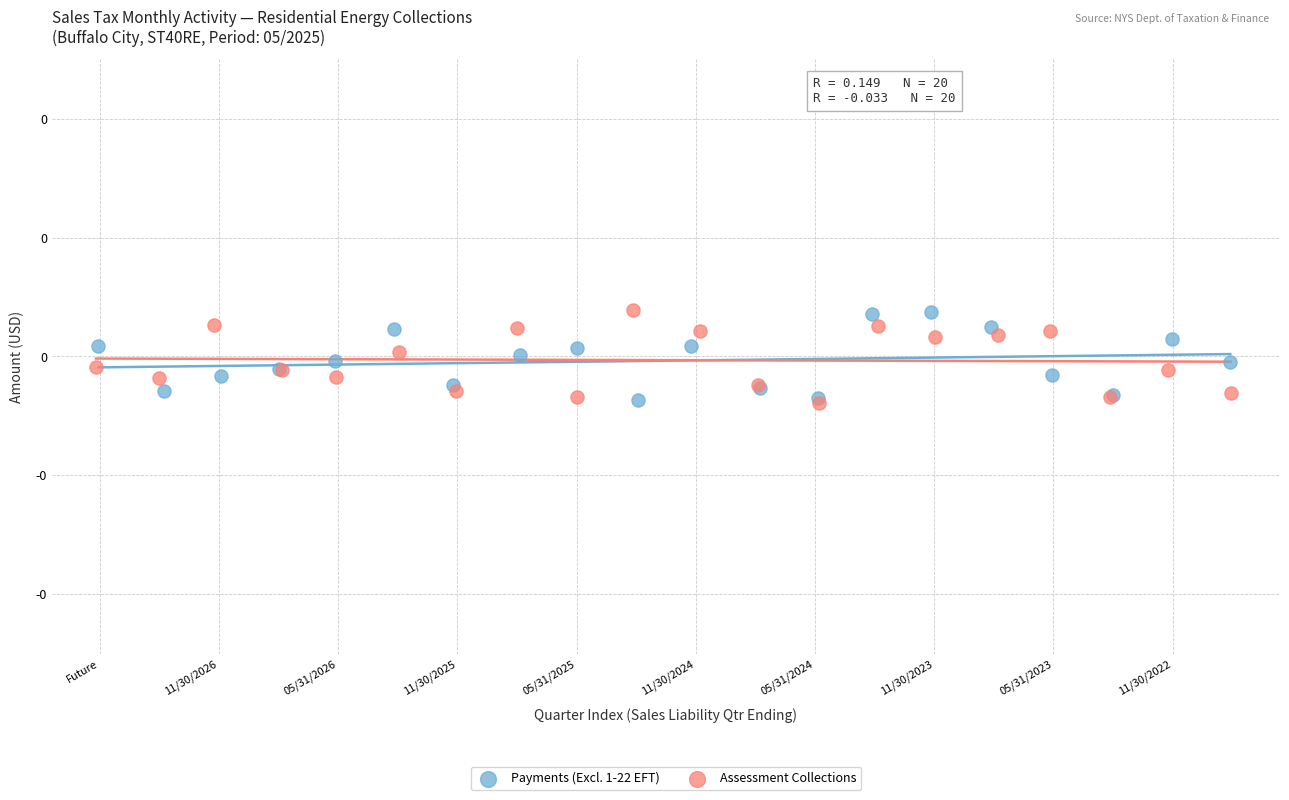

What are all the series names shown in the legend?

Payments (Excl. 1-22 EFT), Assessment Collections